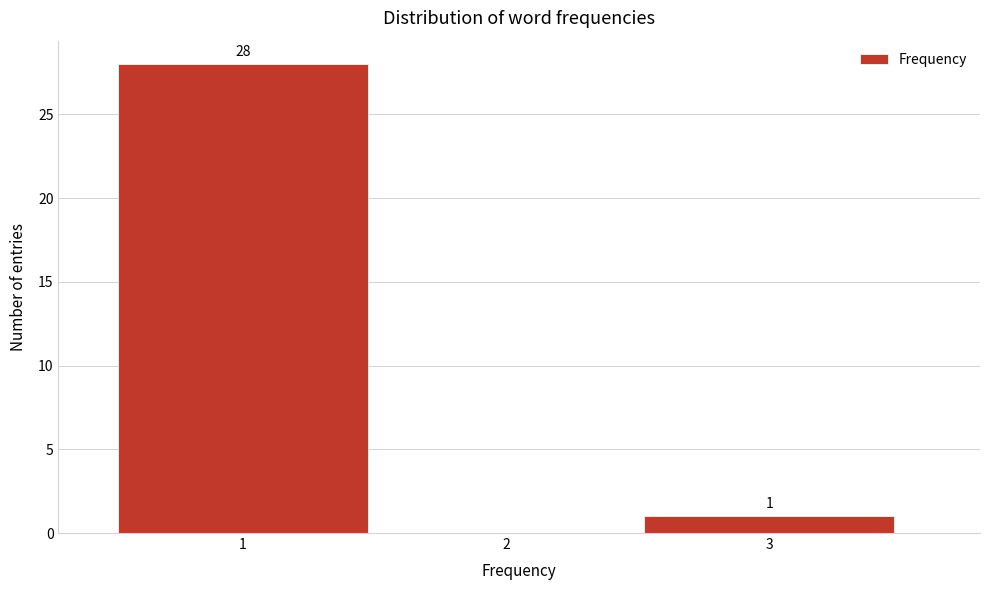

Over which range of the x-axis is the bar tallest?

0.5 to 1.5